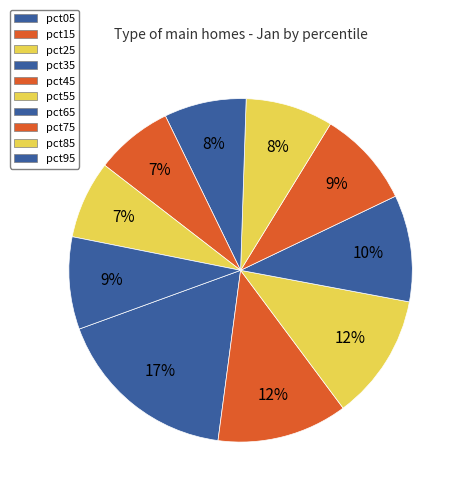

Approximately how many times larger is the value at pct45 compared to pct05?

0.5